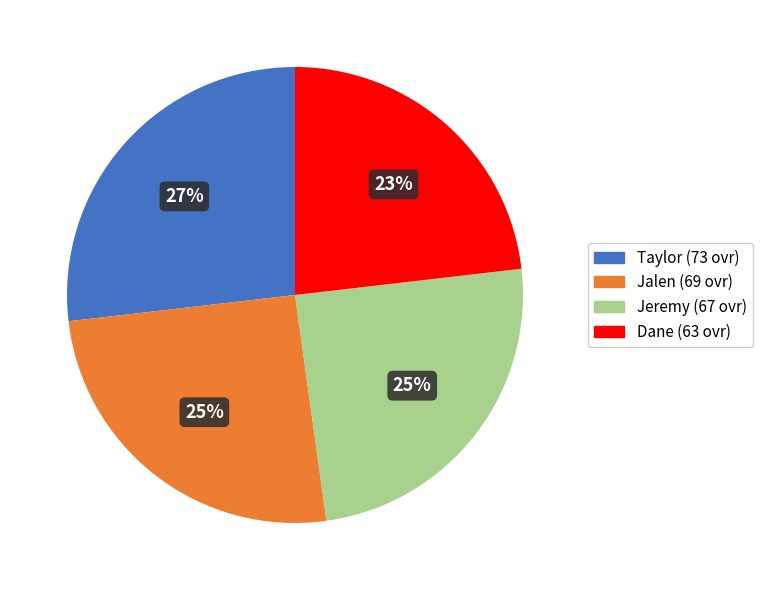

Is the sum of Taylor and Jeremy greater than half?

Yes